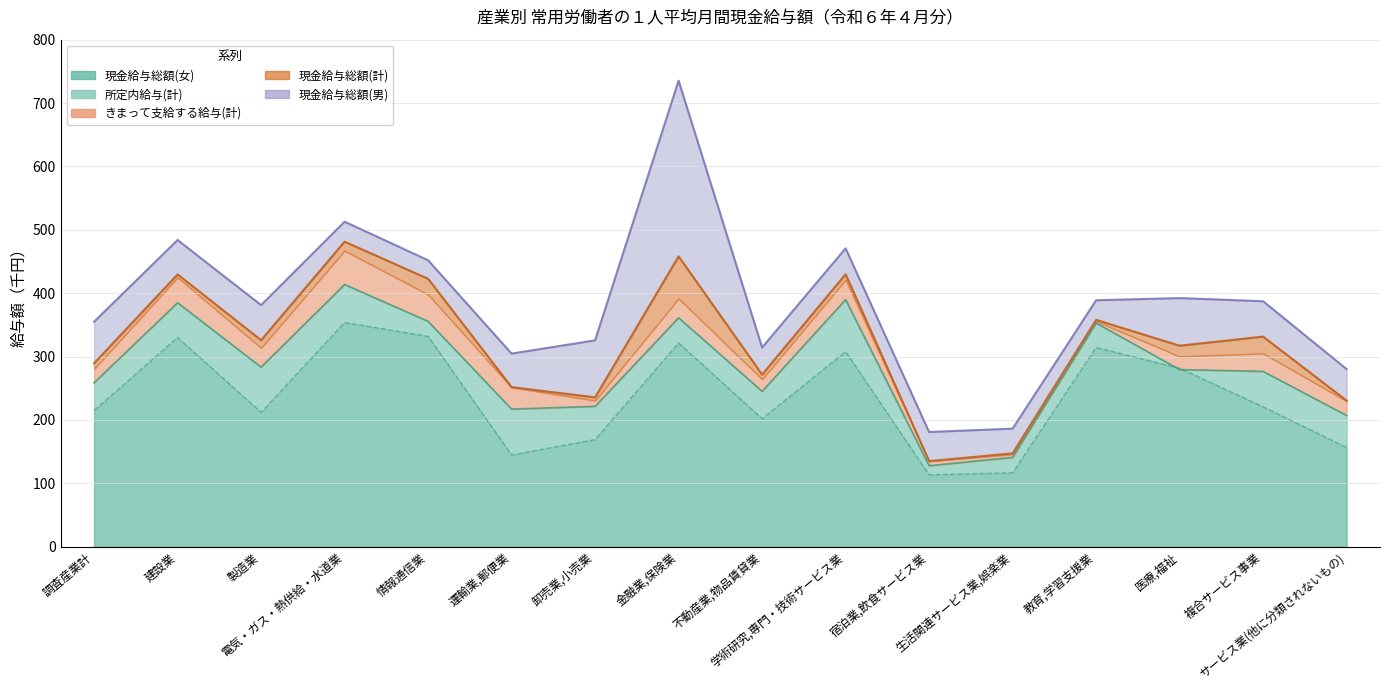

Which has a higher value, 宿泊業,飲食サービス業 or 調査産業計?

調査産業計